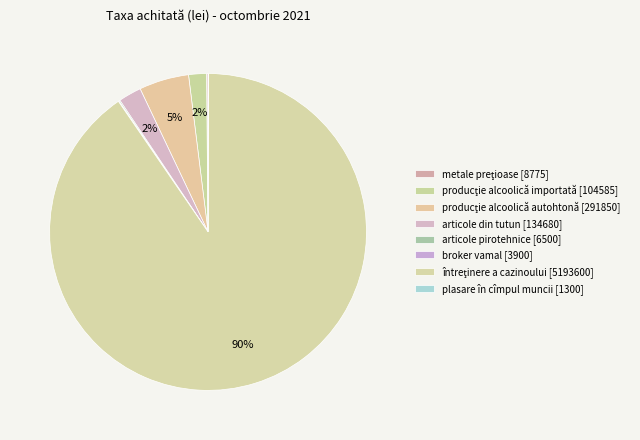

True or false: broker vamal [3900] accounts for 14% of the total.

False